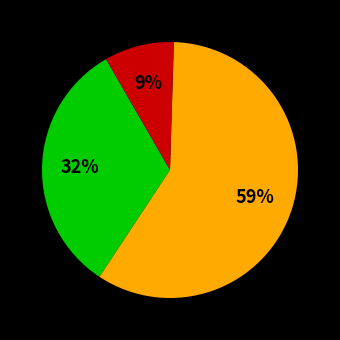

Does any single category account for the majority?

Yes